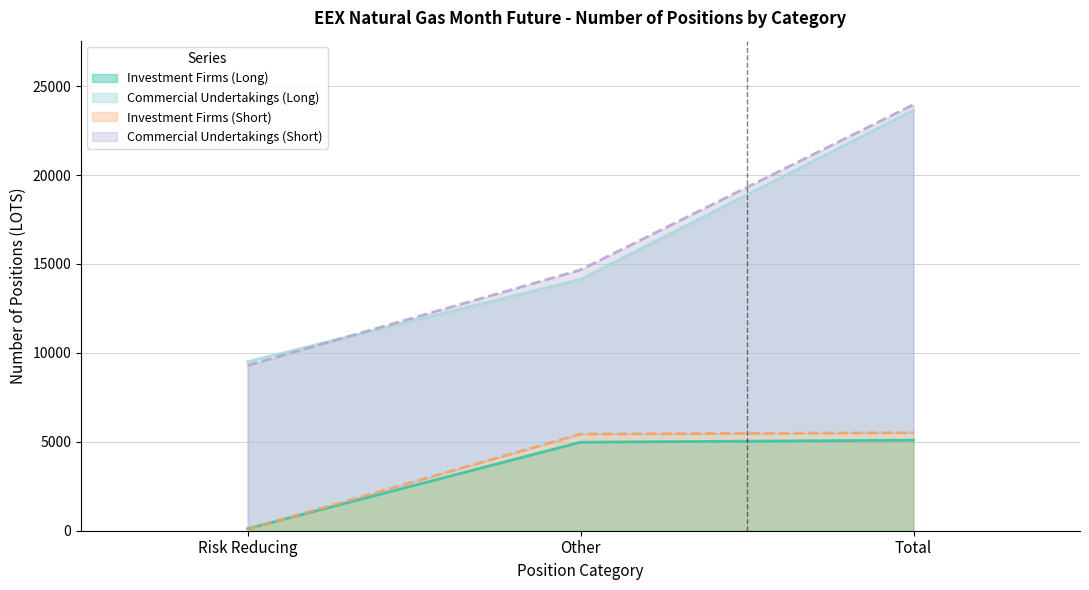

The Investment Firms (Long) series shows 4979 at Other. True or false?

True